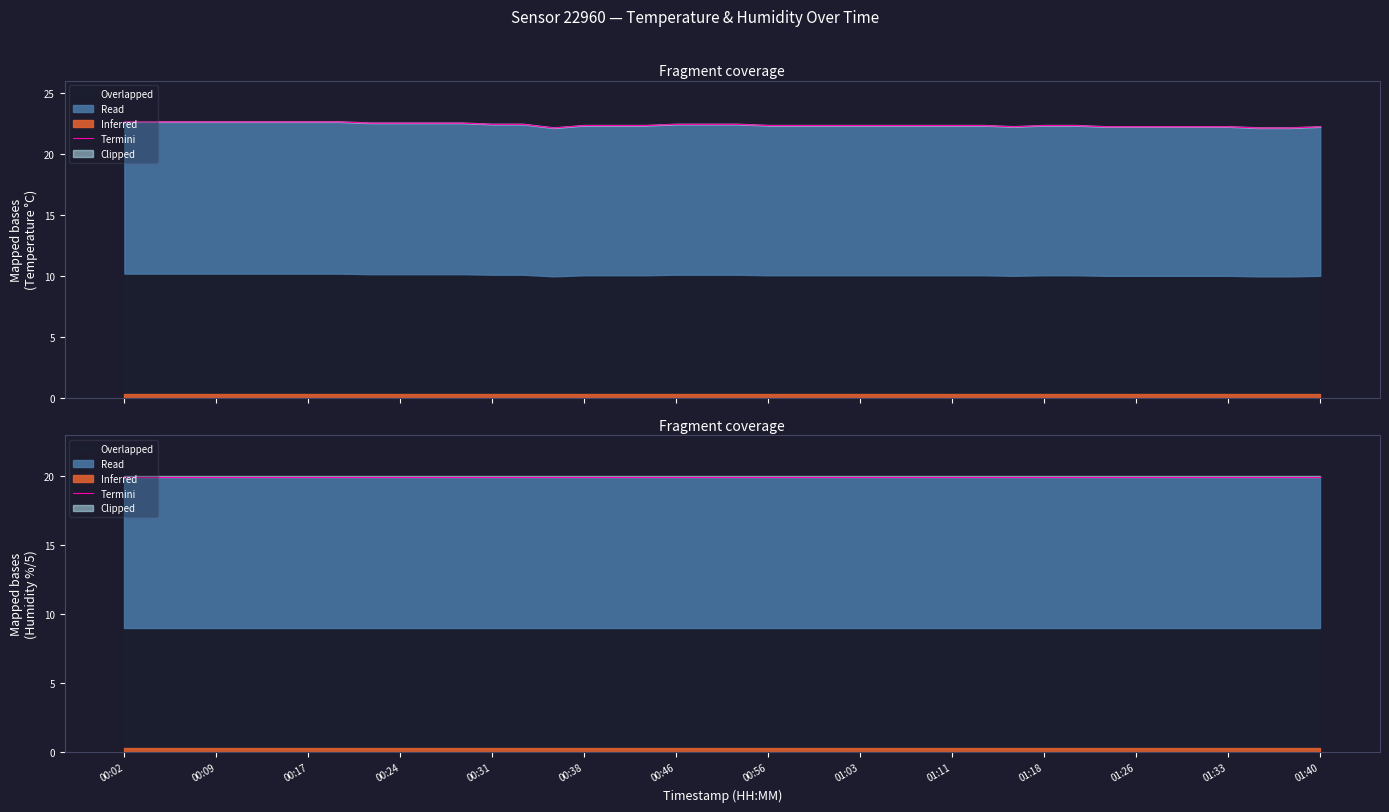

True or false: there are more than 2 points higher than both neighbors.

False